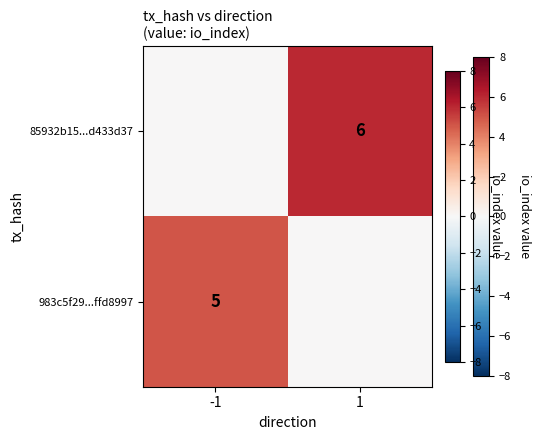

What is the total value across all series at -1?

5